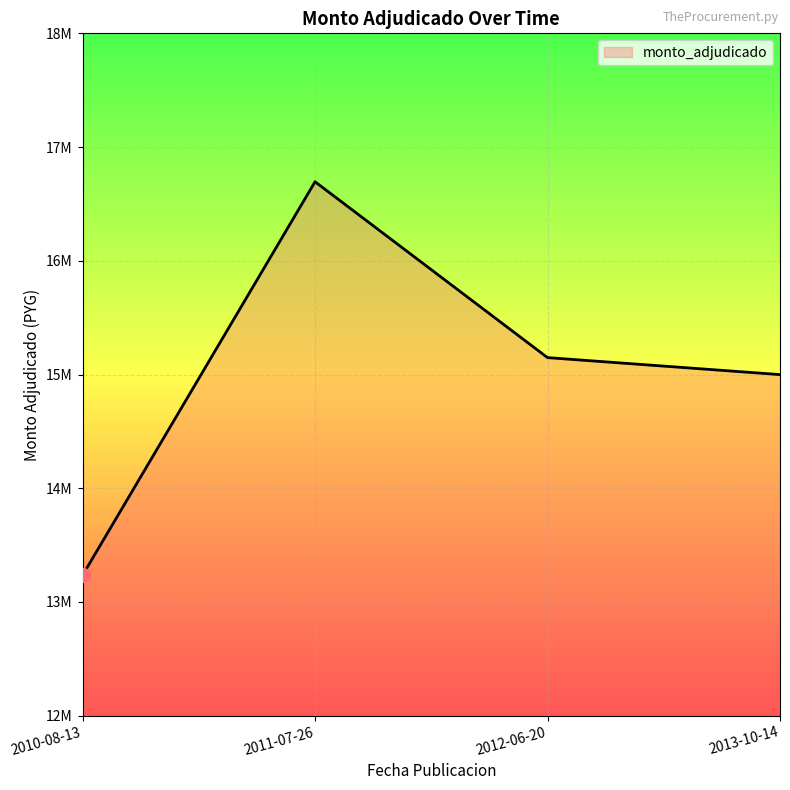

What is the change in value from 2010-08-13 to 2011-07-26?

+3460000